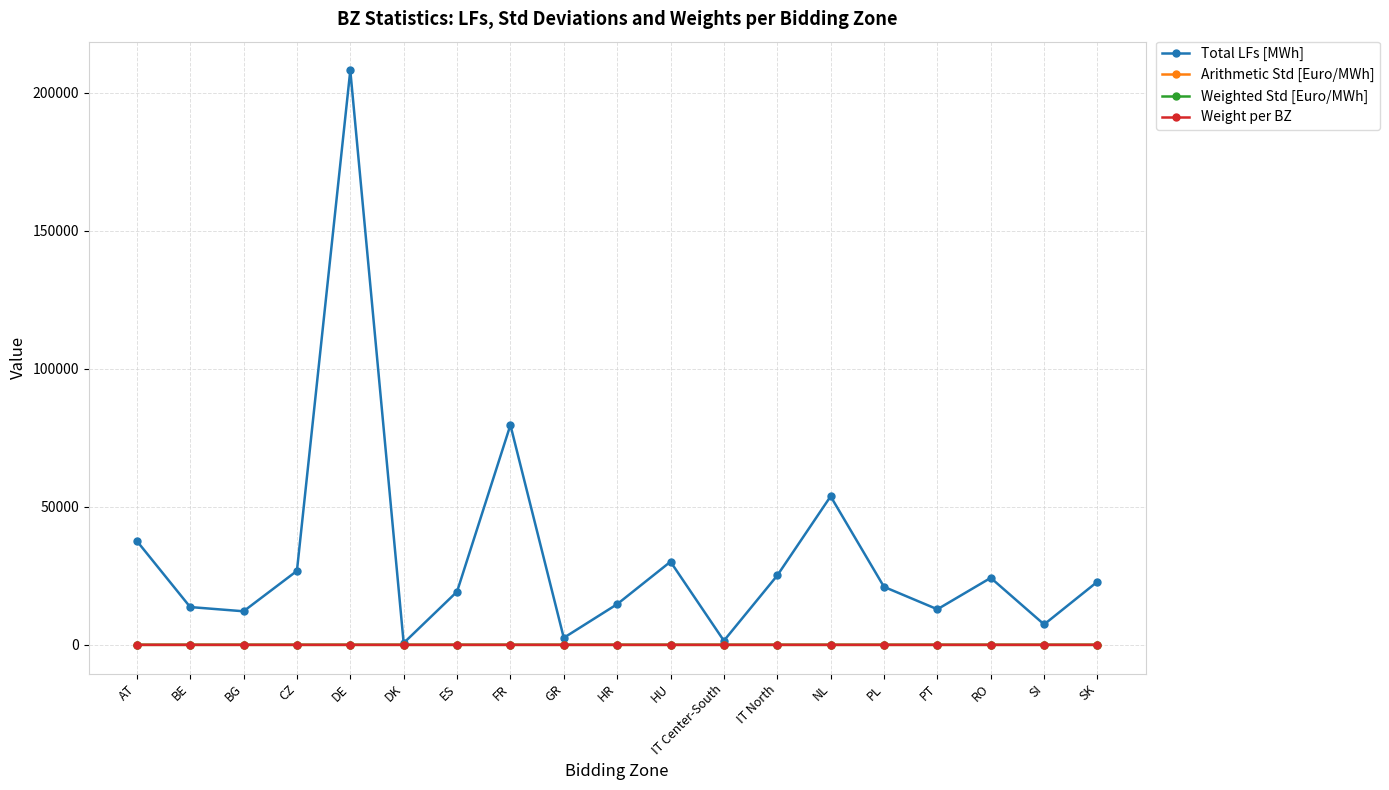

What is the approximate value of Total LFs [MWh] at HR?

14730.0